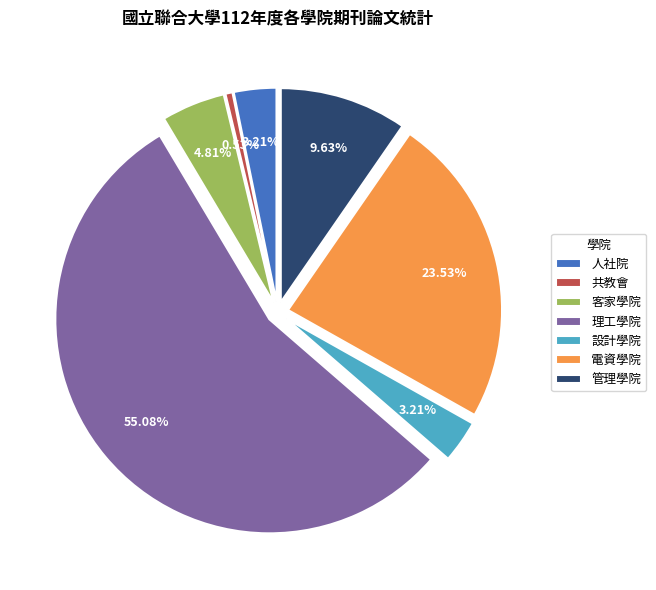

What percentage is the 電資學院 slice, to the nearest percent?

24%